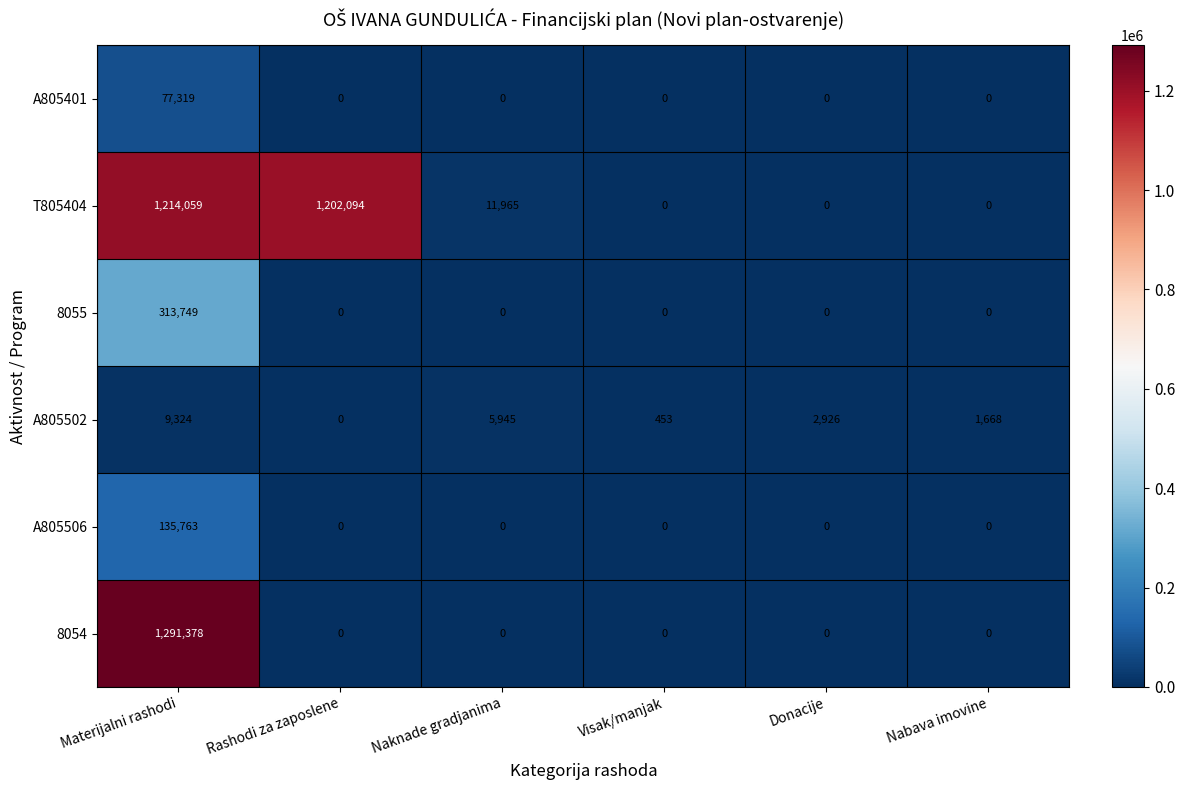

Is the value of A805502 at Visak/manjak greater than the value of T805404 at Materijalni rashodi?

No